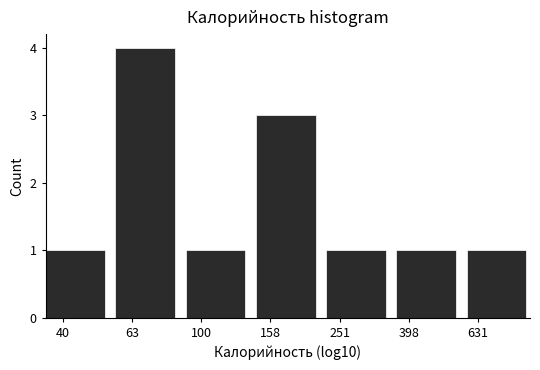

Reading left to right, what are all the values shown in this chart?

40=1	63=4	100=1	158=3	251=1	398=1	631=1